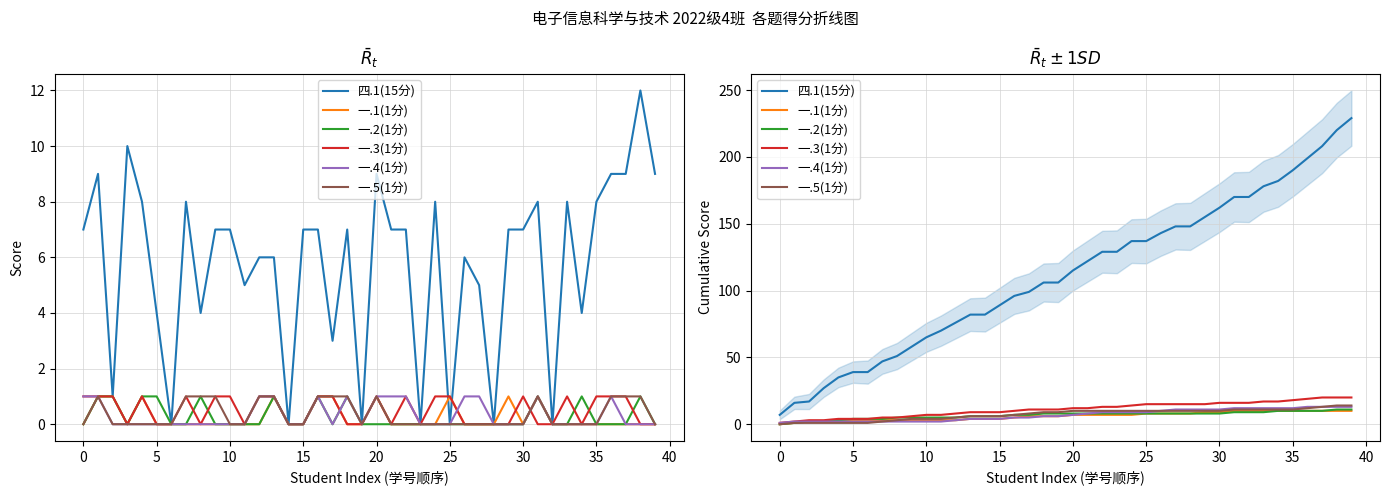

Is this an area chart (filled region under the line)?

No